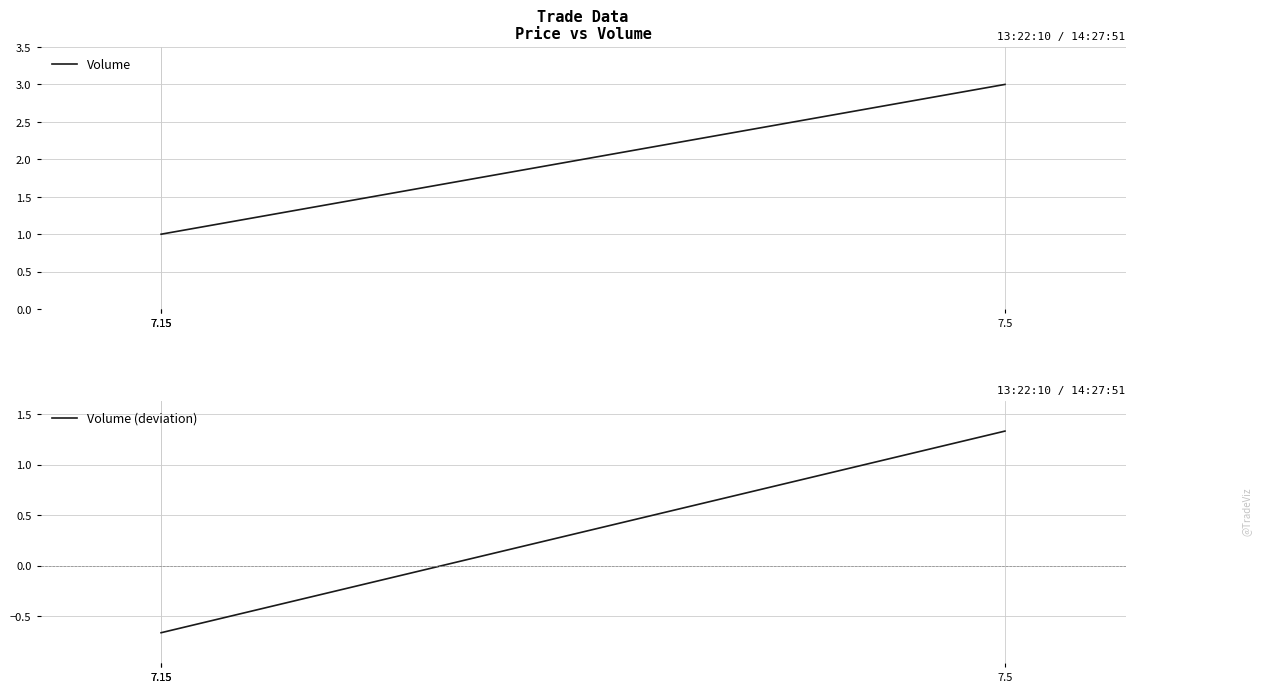

Rank the categories by Volume value from highest to lowest.

7.5, 7.15, 7.15